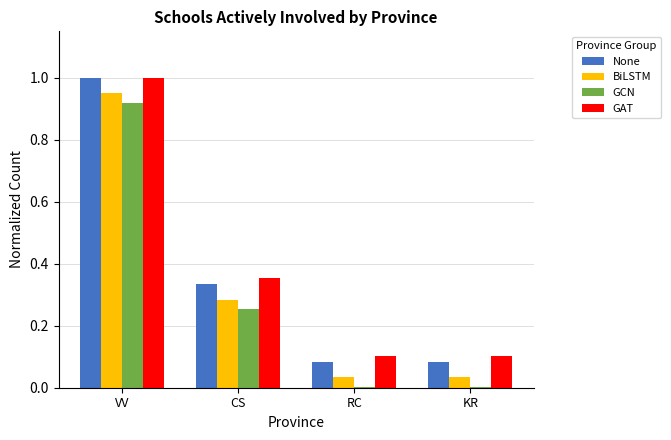

Is it true that GAT equals 0.1 at RC?

True